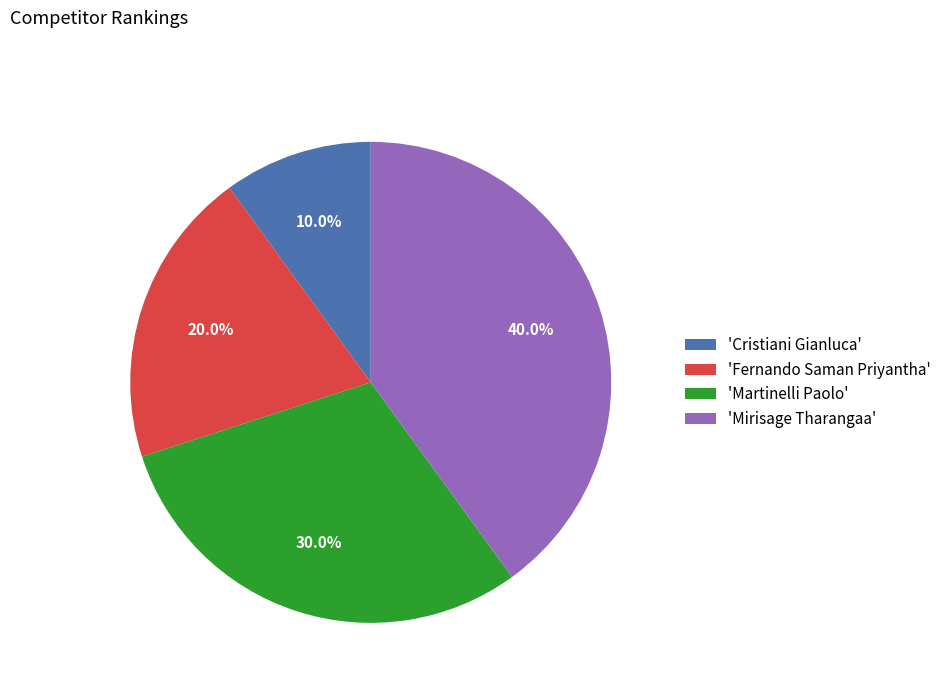

What is the largest slice in the pie chart?

'Mirisage Tharangaa'